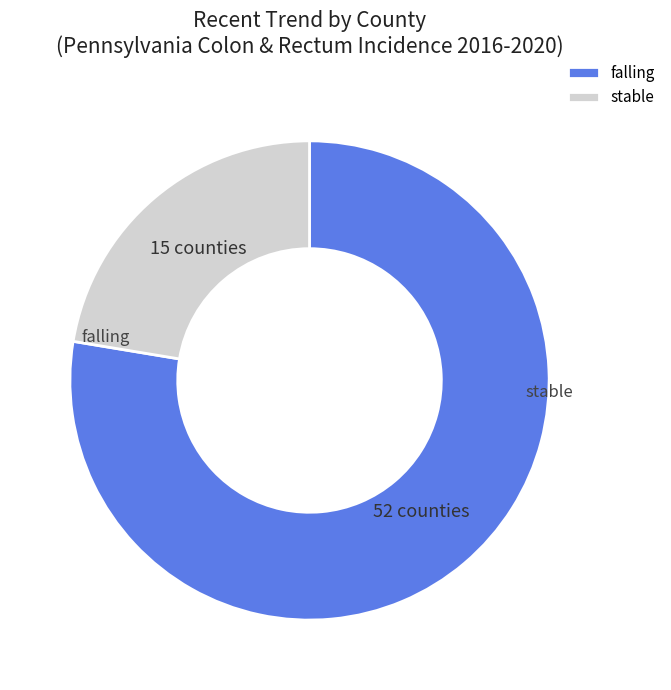

To the nearest percent, what is the average slice percentage?

50%